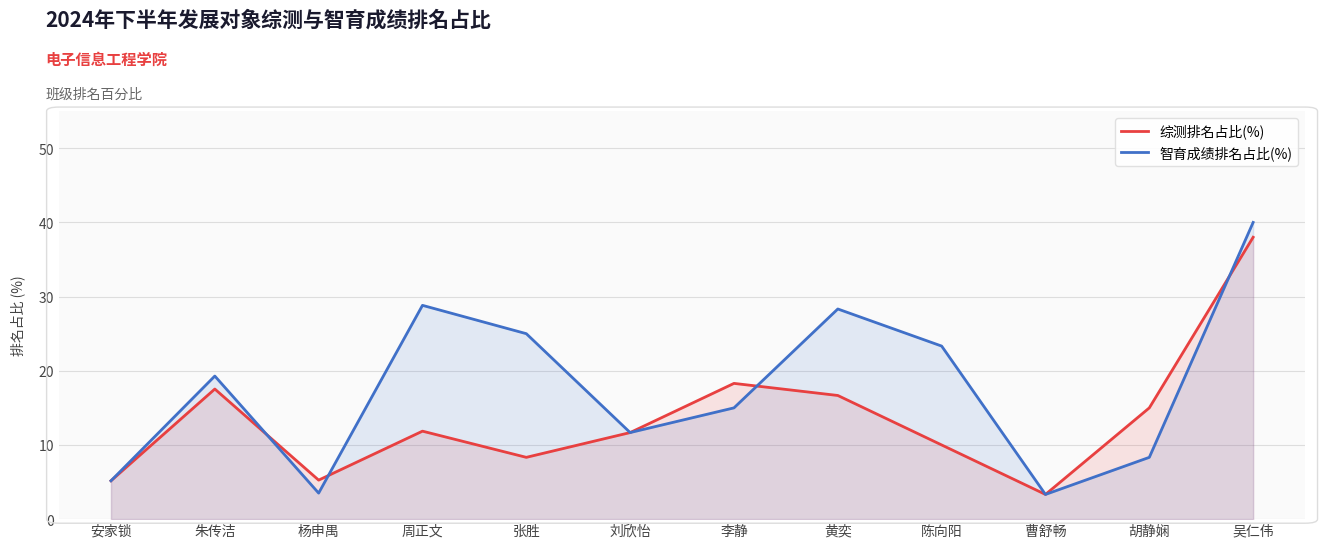

At how many categories does at least one series exceed 32?

1